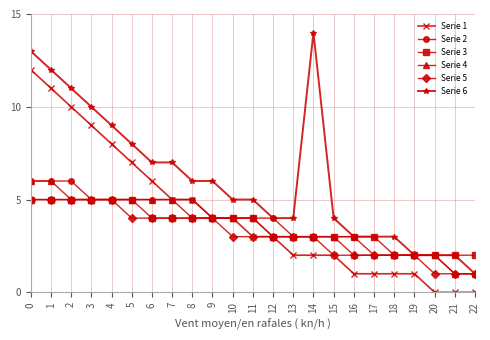

What is the total value across all series at 0?

47